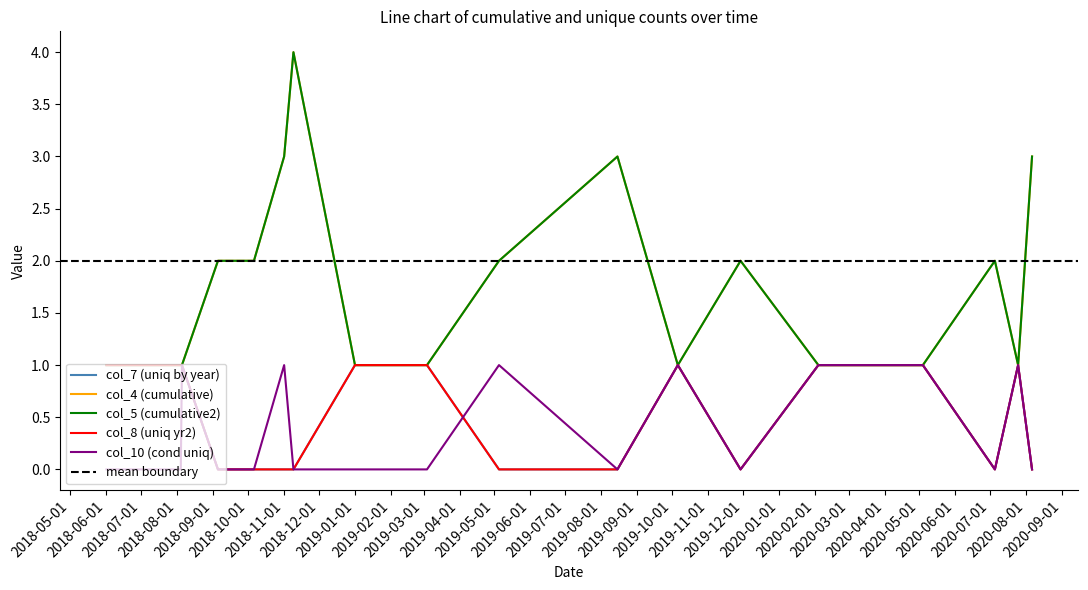

What is the label of the 4th point from the left?

2018-09-05